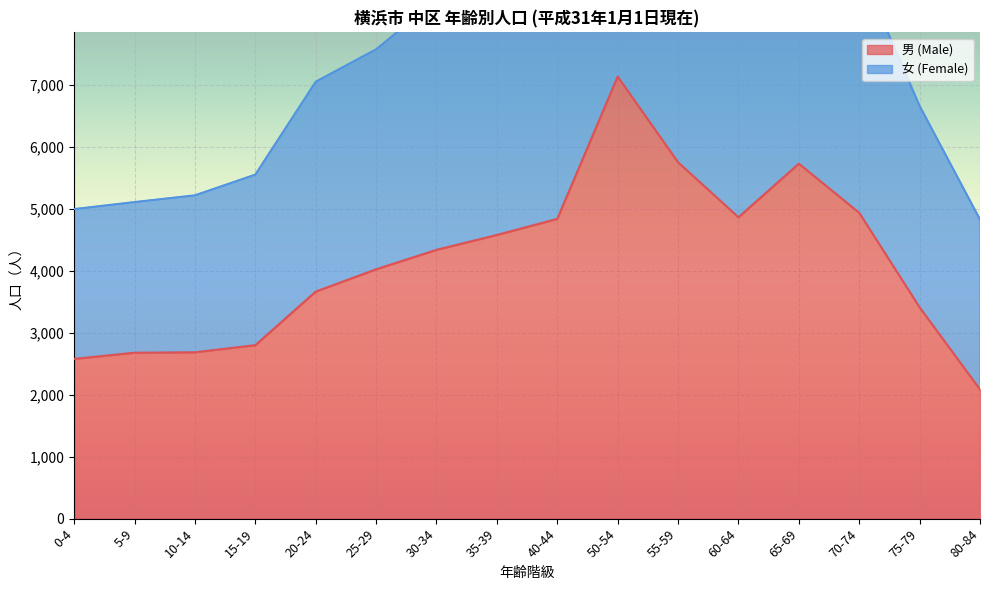

What is the label of the 13th point from the left?

65-69